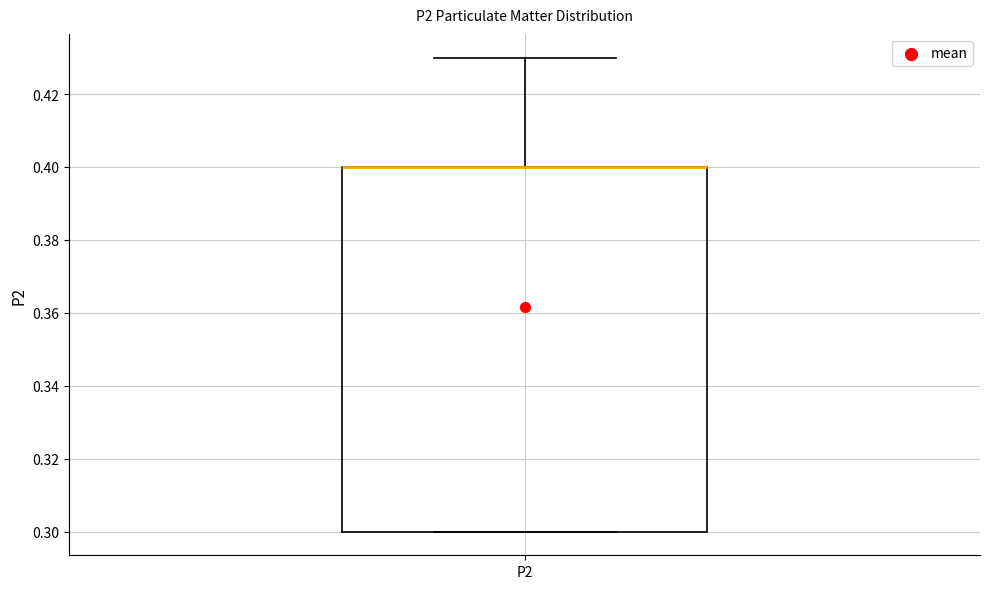

Transcribe this box plot: give where the median line is, the range the box spans, and where the two whiskers end, as read against the y-axis. The values are not printed on the chart, so give them approximately, as read against the axis.

median 0.40 (drawn on the box's upper edge), box 0.30 to 0.40, whiskers 0.30 to 0.43